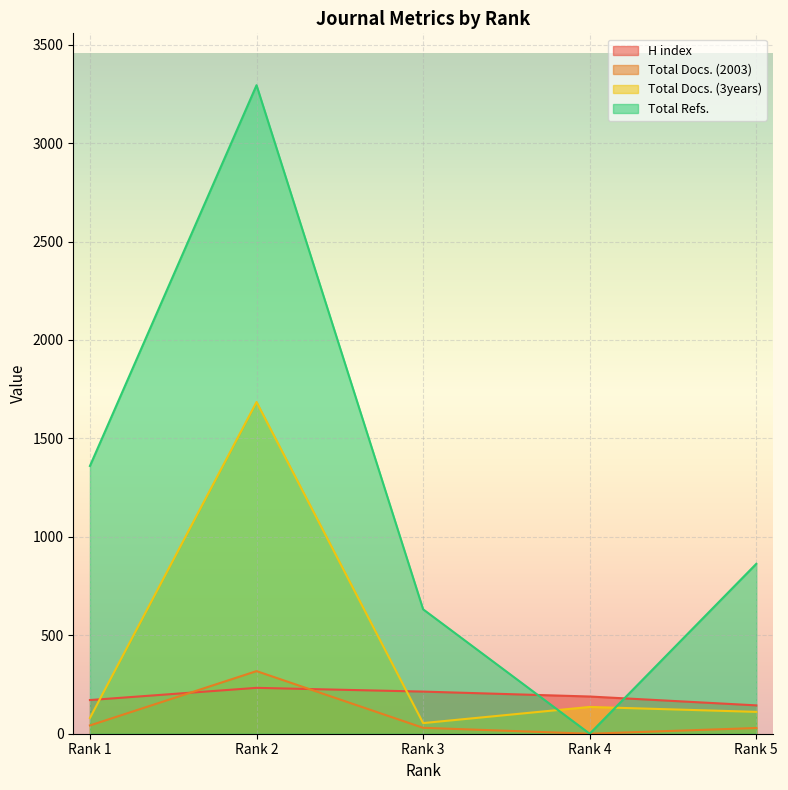

List the series in order of their peak value, lowest first.

H index, Total Docs. (2003), Total Docs. (3years), Total Refs.